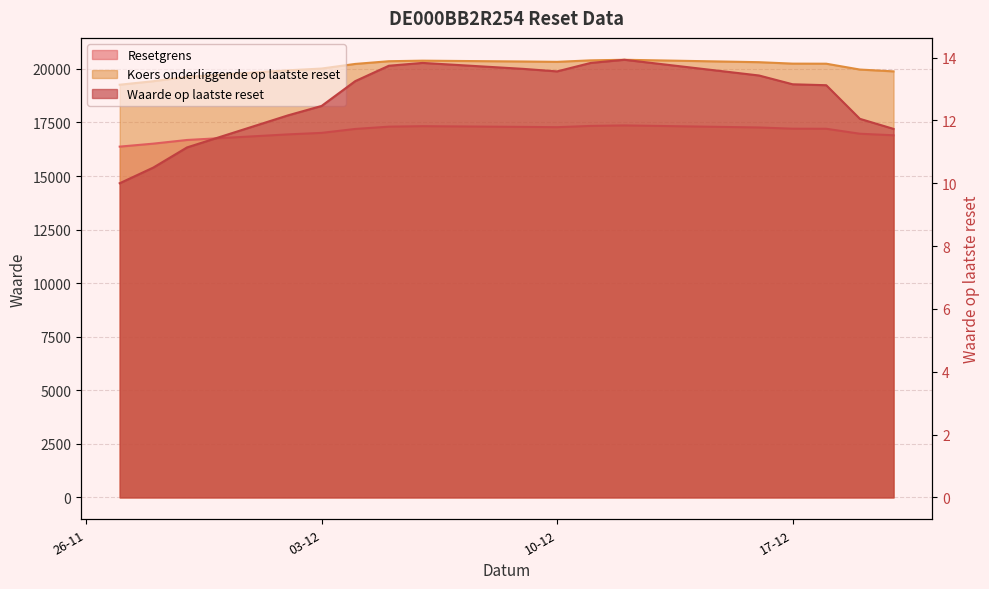

What value does the Waarde op laatste reset series have at 2024-12-04?

13.2